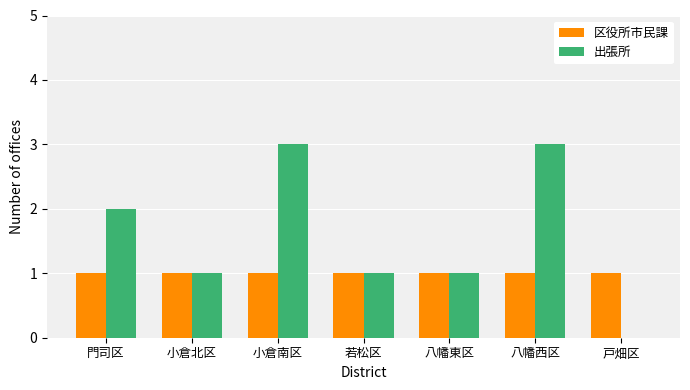

What is the approximate value of 出張所 at 八幡西区?

3